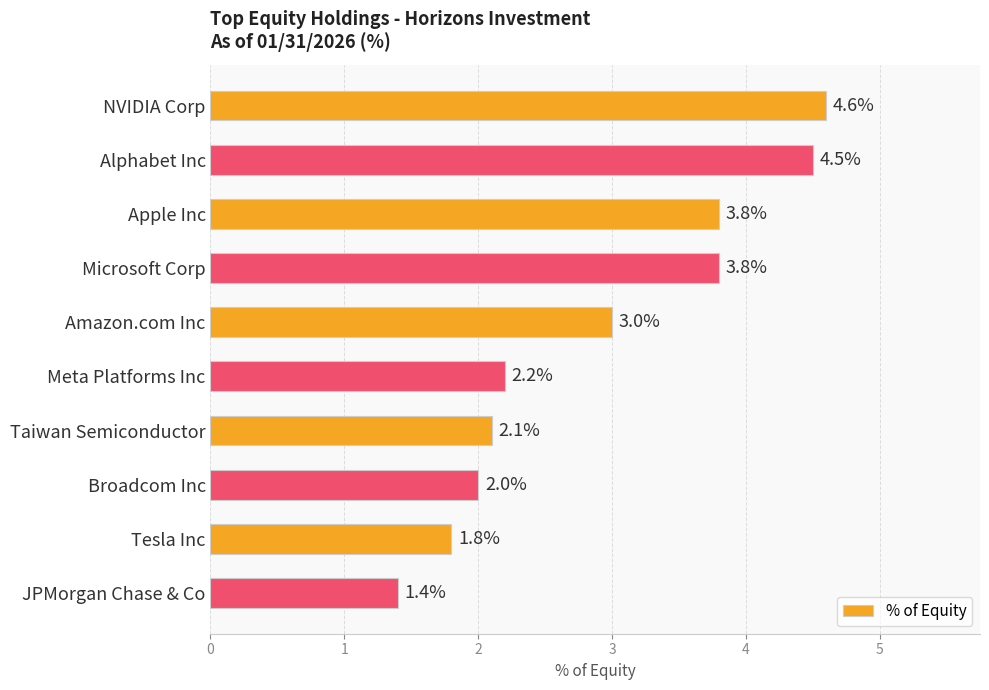

Reading bottom to top, list all the values displayed in this chart.

1.4	1.8	2.0	2.1	2.2	3.0	3.8	3.8	4.5	4.6